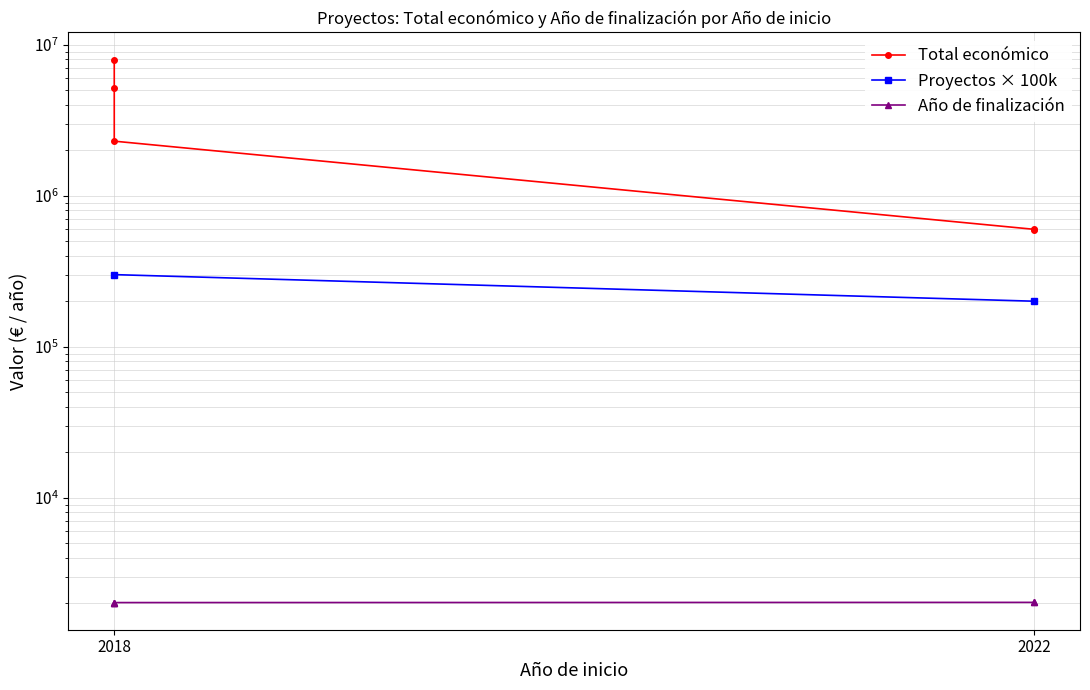

What is the difference between the values at 2018 and 2018?

5671346